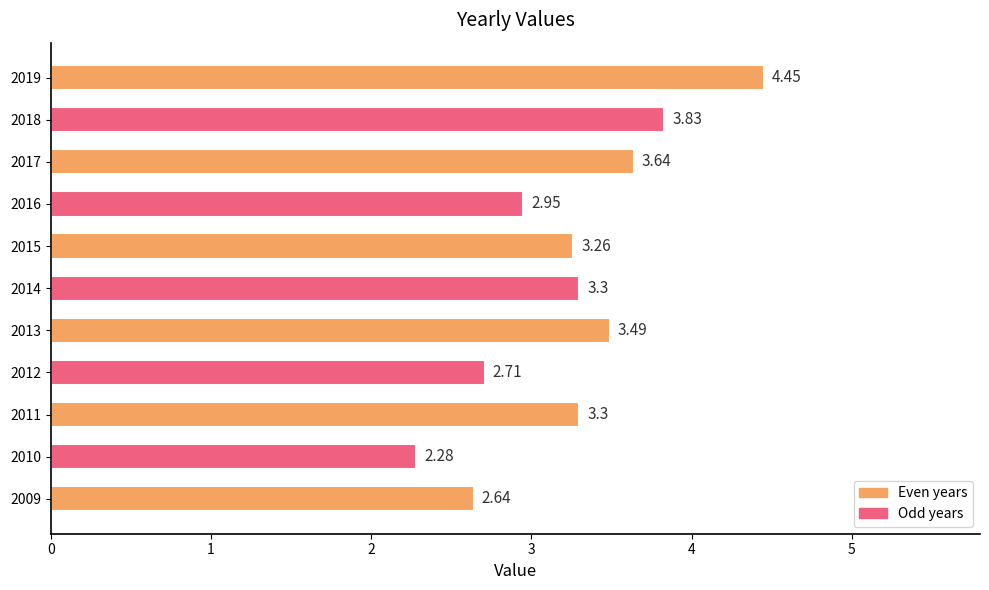

At which label is the value closest to 3?

2016